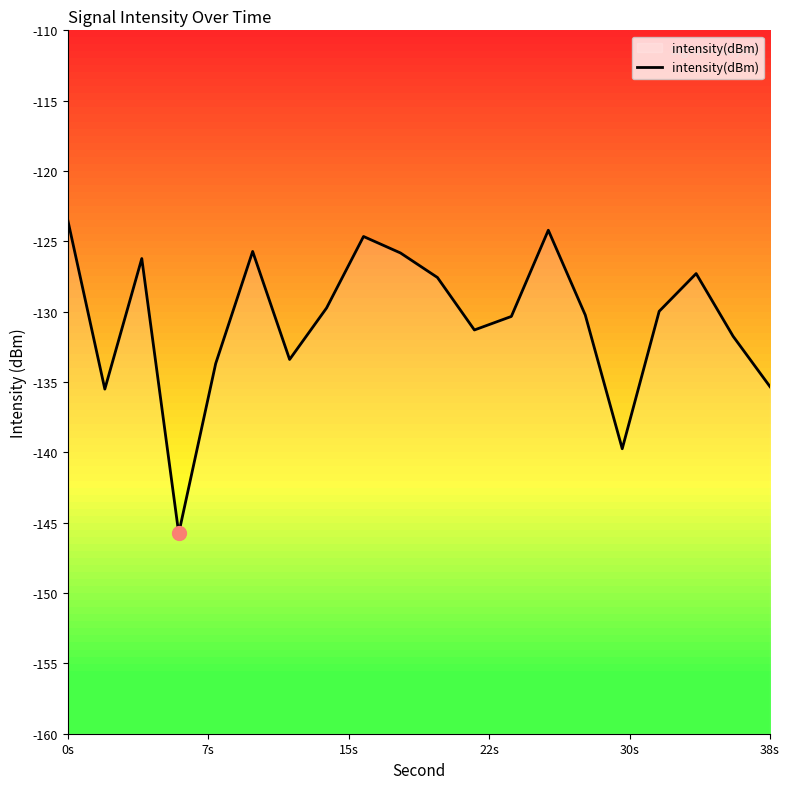

What is the smallest value displayed?

-145.8